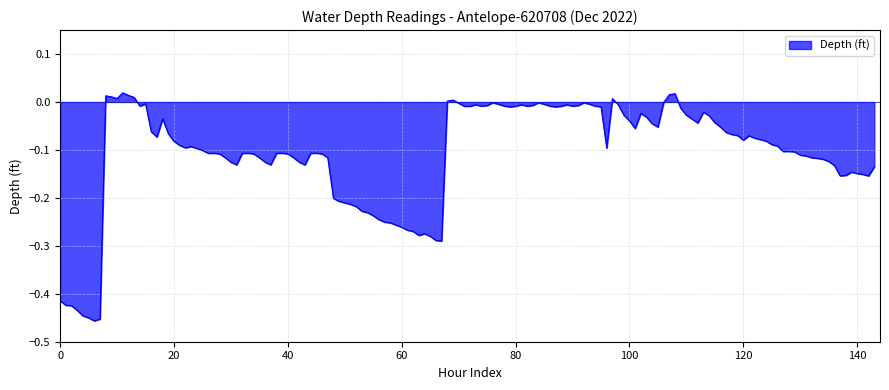

What is the difference between the maximum and minimum values?

0.5